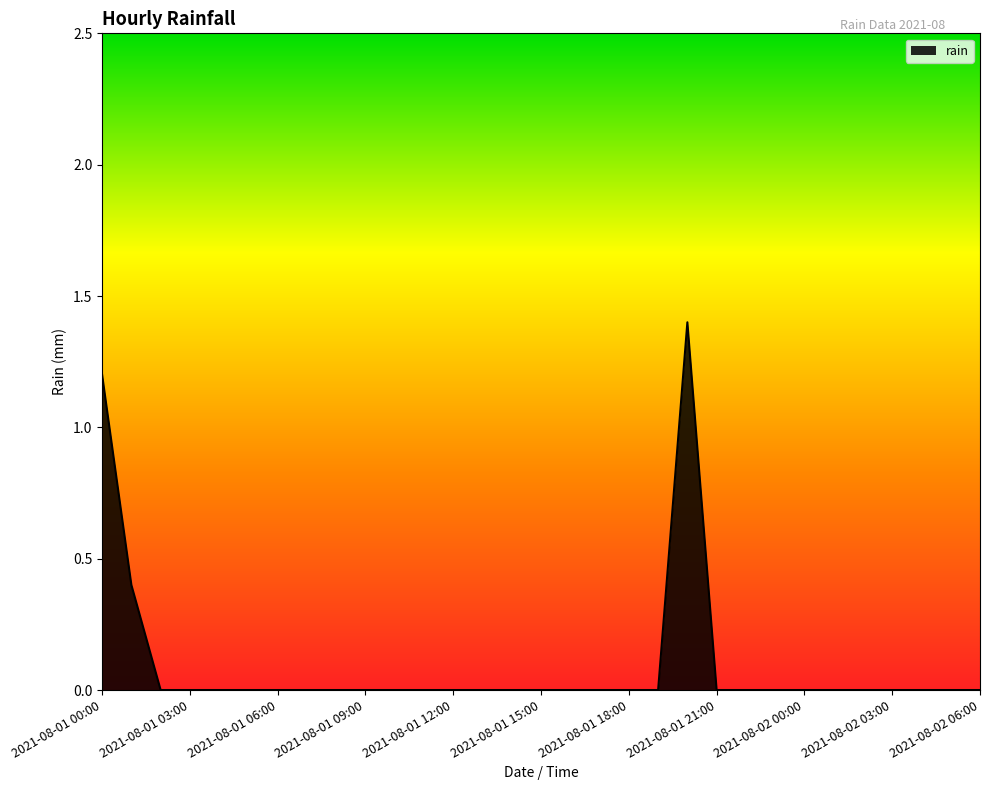

Reading left to right, extract all data points from this chart.

1.2	0.4	0.0	0.0	0.0	0.0	0.0	0.0	0.0	0.0	0.0	0.0	0.0	0.0	0.0	0.0	0.0	0.0	0.0	0.0	1.4	0.0	0.0	0.0	0.0	0.0	0.0	0.0	0.0	0.0	0.0